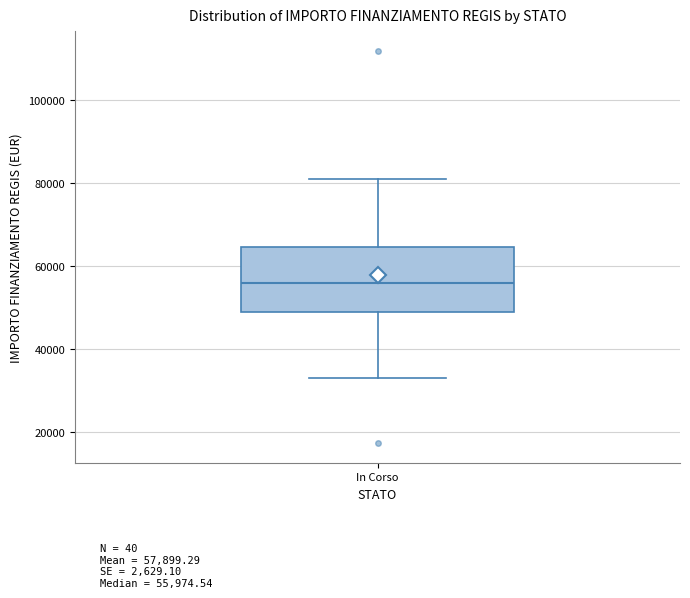

Transcribe this box plot: give where the median line is, the range the box spans, and where the two whiskers end, as read against the y-axis. The values are not printed on the chart, so give them approximately, as read against the axis.

median 56000, box 50000 to 64000, whiskers 32000 to 80000